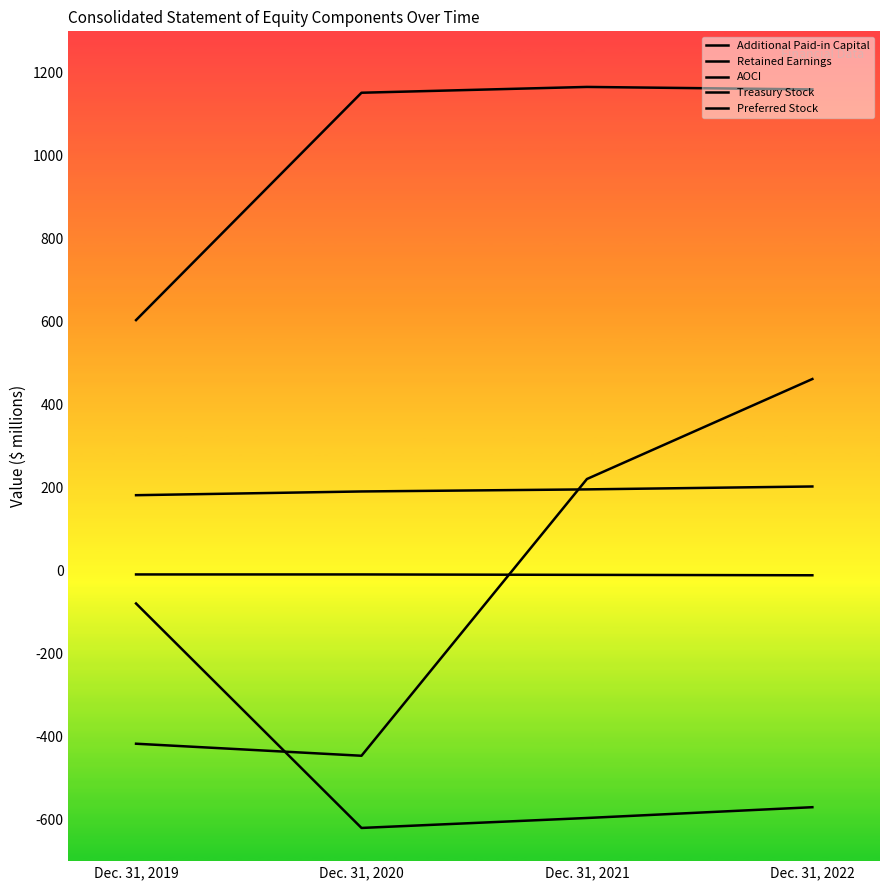

How many values in the Treasury Stock series are below -9?

2